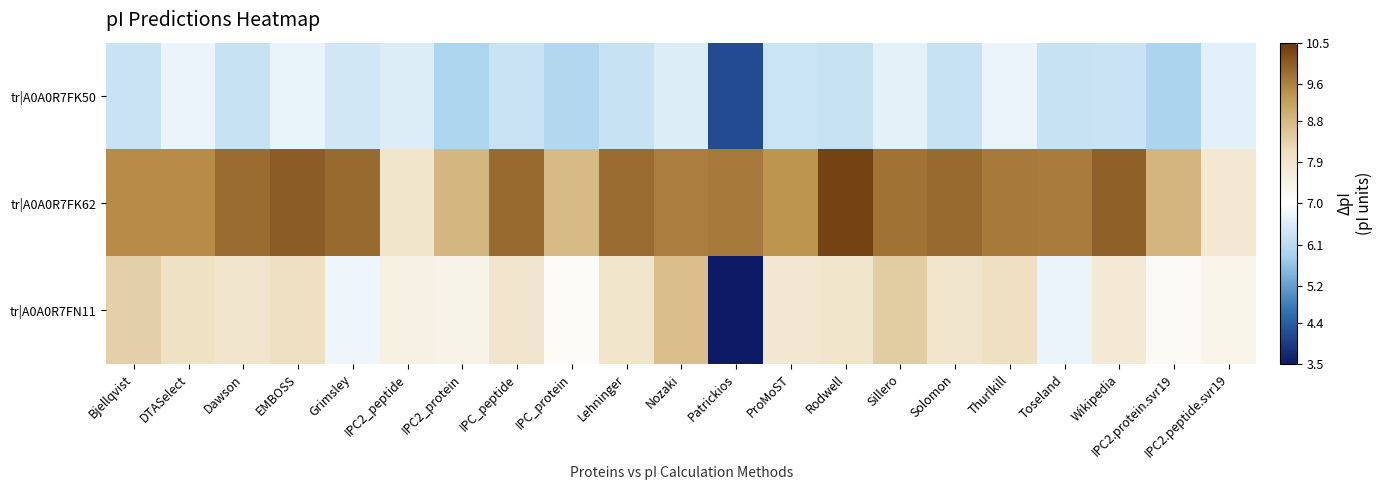

At how many categories does at least one series exceed 5?

21